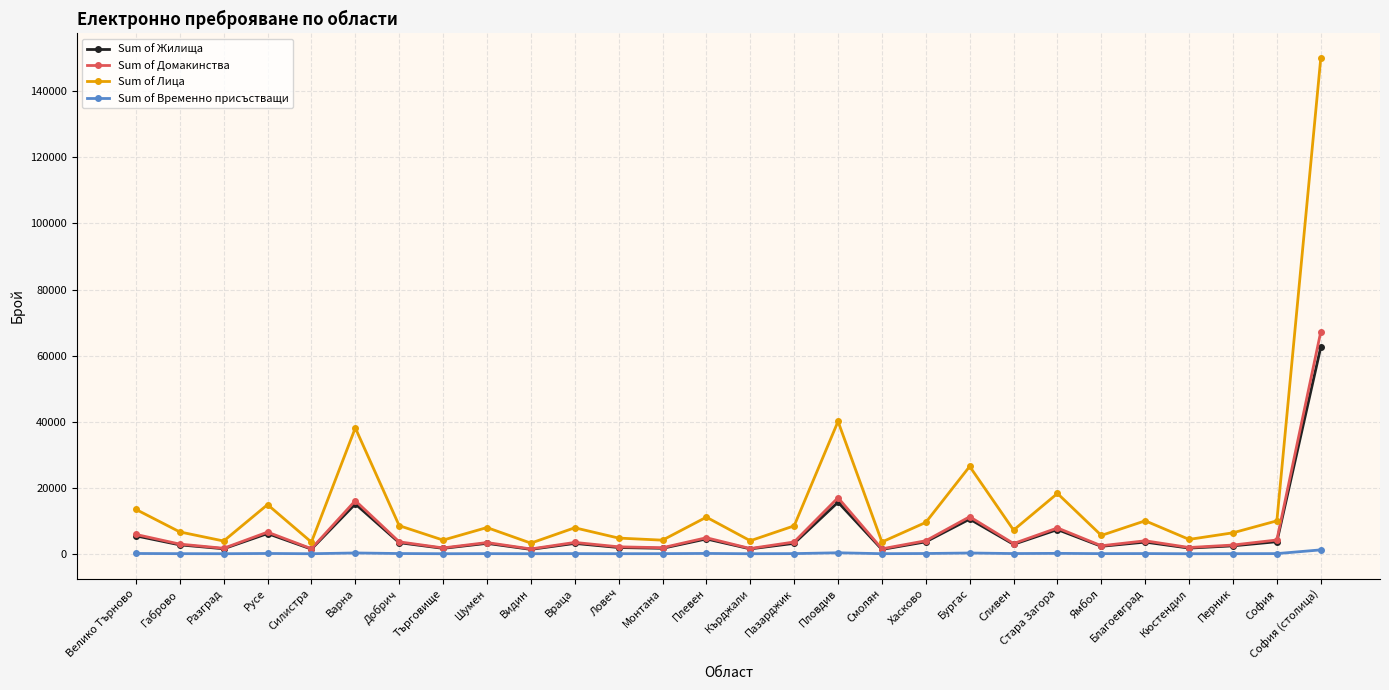

How many lines are shown in the chart?

4